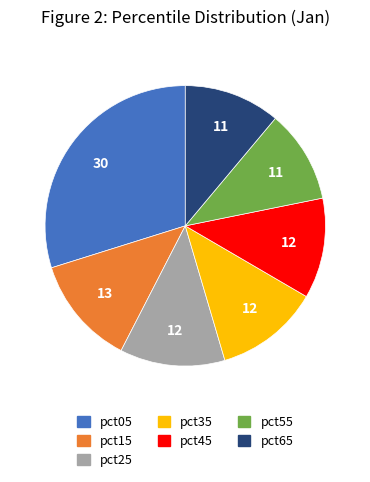

The pct55 slice represents 25% of the pie. True or false?

False